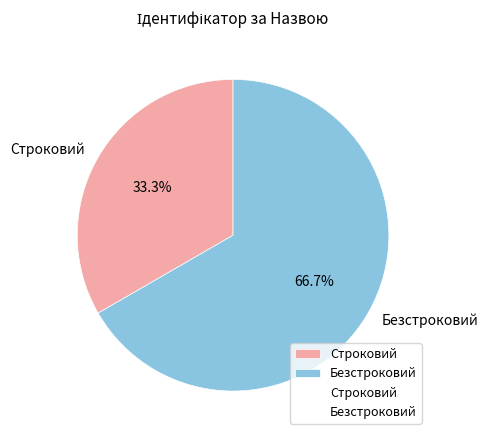

To the nearest percent, what is the combined percentage of Строковий and Безстроковий?

100%